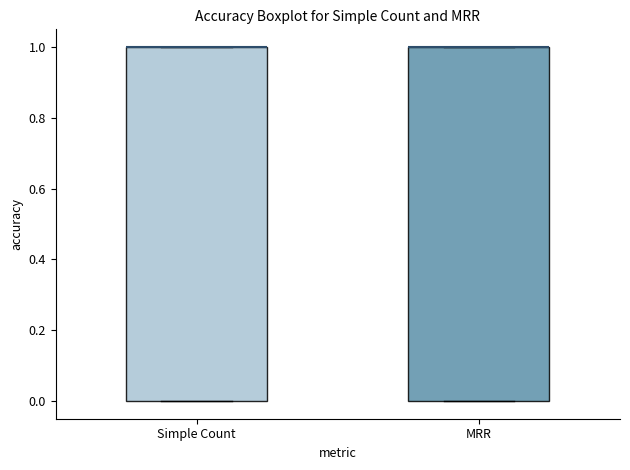

Reading left to right, read every box against the y-axis: the position of its median line, the range the box covers, and the ends of its whiskers. The values are not printed on the chart, so give them approximately, as read against the axis.

Simple Count: median 1 (drawn on the box's upper edge), box 0 to 1, whiskers 0 to 1
MRR: median 1 (drawn on the box's upper edge), box 0 to 1, whiskers 0 to 1